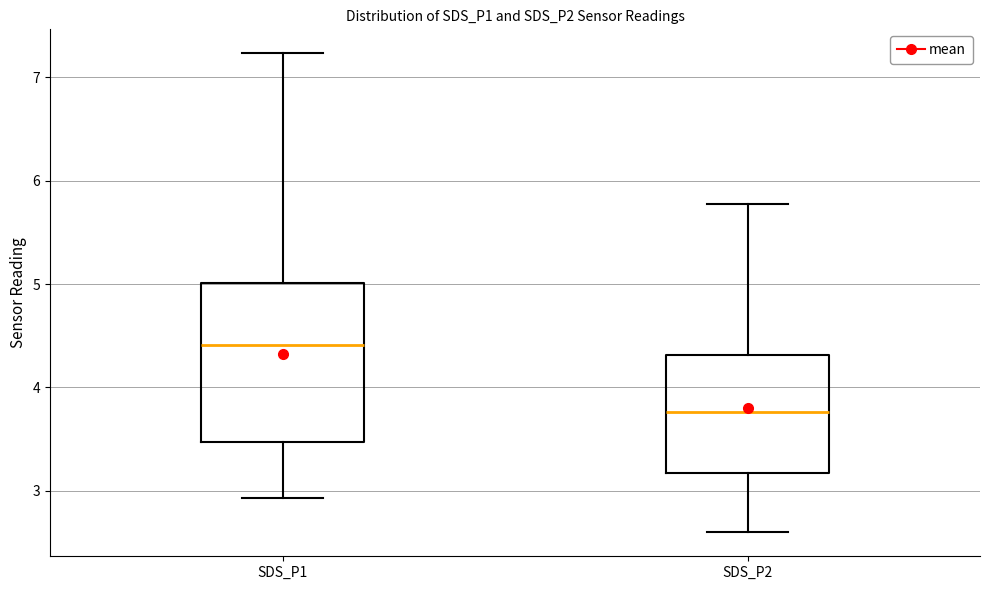

Where does the median line of the box for SDS_P1 sit on the y-axis? The values are not printed on the chart, so give them approximately, as read against the axis.

4.4